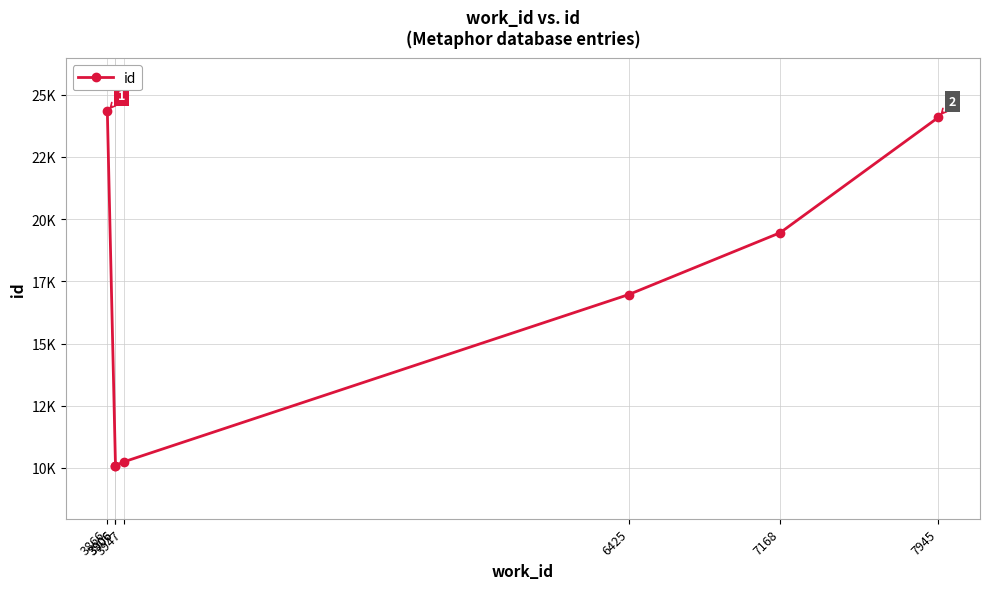

Is this an area chart (filled region under the line)?

No